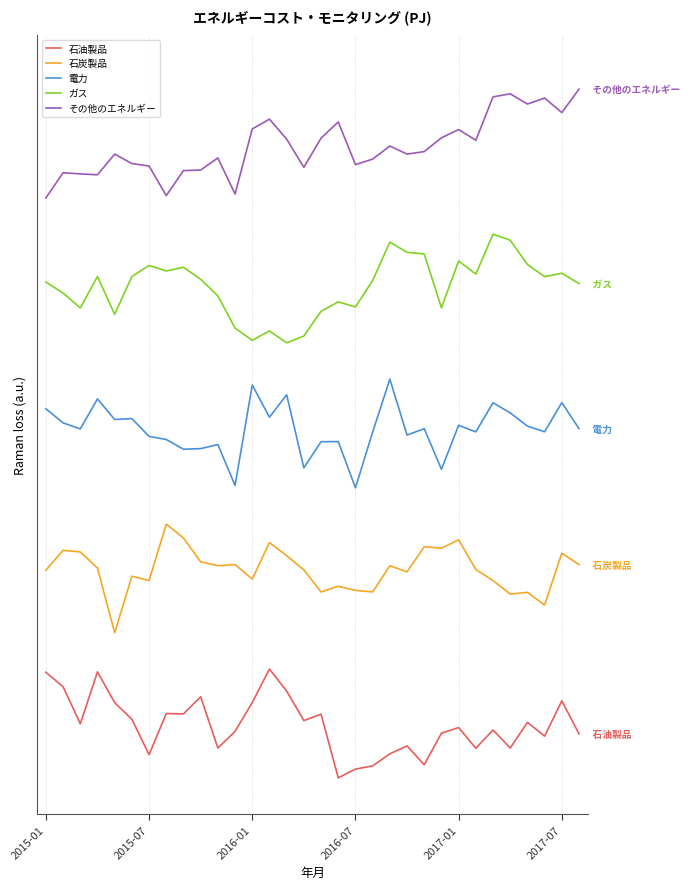

Is this an area chart (filled region under the line)?

No